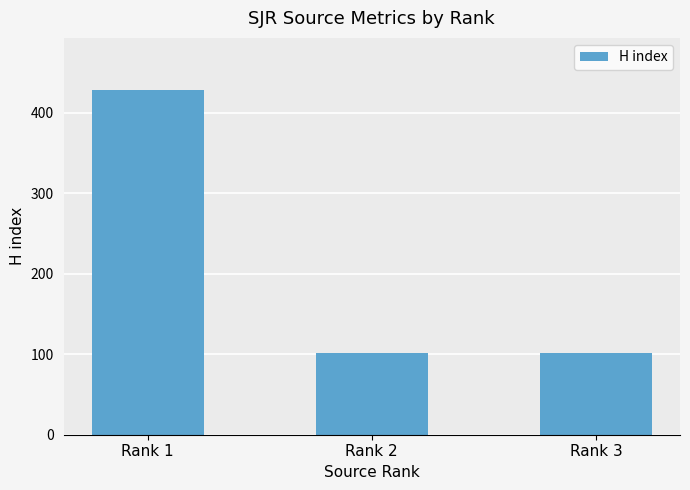

Does the chart contain stacked bars?

No